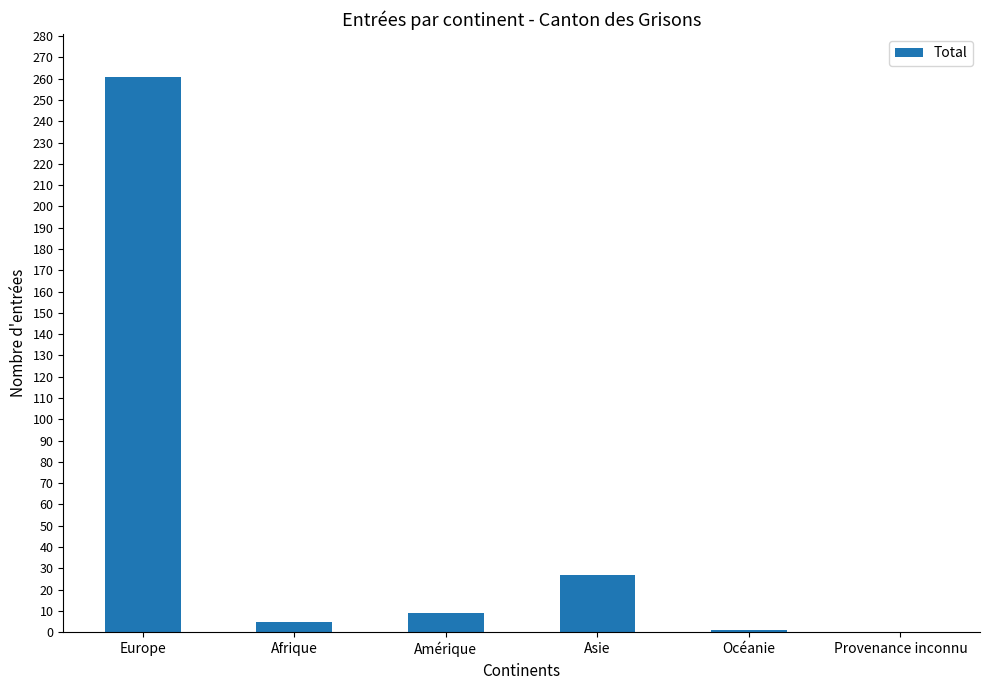

What is the sum of all values?

303